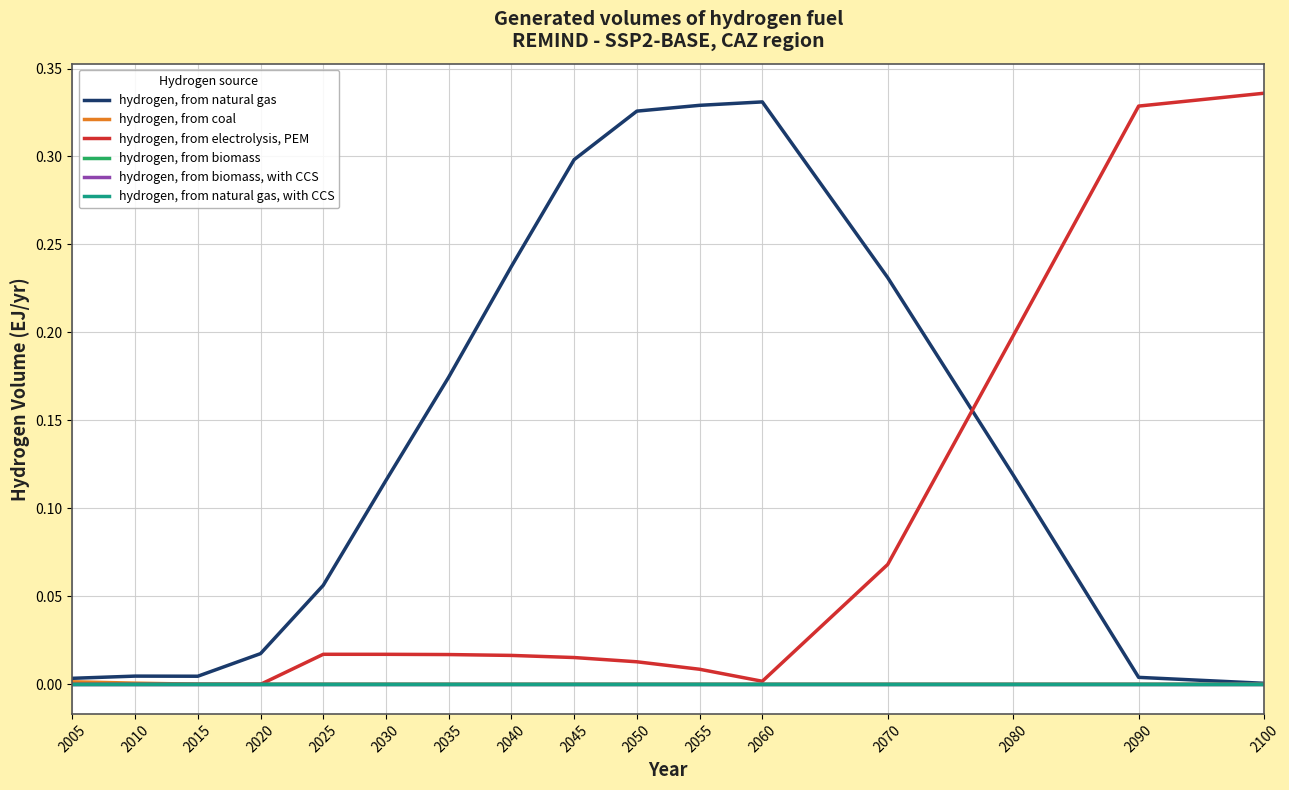

Reading right to left, what are all the values shown in this chart?

hydrogen, from natural gas: 2100=0.0	2090=0.0	2080=0.1	2070=0.2	2060=0.3	2055=0.3	2050=0.3	2045=0.3	2040=0.2	2035=0.2	2030=0.1	2025=0.1	2020=0.0	2015=0.0	2010=0.0	2005=0.0
hydrogen, from coal: 2100=0.0	2090=0.0	2080=0.0	2070=0.0	2060=0.0	2055=0.0	2050=0.0	2045=0.0	2040=0.0	2035=0.0	2030=0.0	2025=0.0	2020=0.0	2015=0.0	2010=0.0	2005=0.0
hydrogen, from electrolysis, PEM: 2100=0.3	2090=0.3	2080=0.2	2070=0.1	2060=0.0	2055=0.0	2050=0.0	2045=0.0	2040=0.0	2035=0.0	2030=0.0	2025=0.0	2020=0.0	2015=0.0	2010=0.0	2005=0.0
hydrogen, from biomass: 2100=0.0	2090=0.0	2080=0.0	2070=0.0	2060=0.0	2055=0.0	2050=0.0	2045=0.0	2040=0.0	2035=0.0	2030=0.0	2025=0.0	2020=0.0	2015=0.0	2010=0.0	2005=0.0
hydrogen, from biomass, with CCS: 2100=0.0	2090=0.0	2080=0.0	2070=0.0	2060=0.0	2055=0.0	2050=0.0	2045=0.0	2040=0.0	2035=0.0	2030=0.0	2025=0.0	2020=0.0	2015=0.0	2010=0.0	2005=0.0
hydrogen, from natural gas, with CCS: 2100=0.0	2090=0.0	2080=0.0	2070=0.0	2060=0.0	2055=0.0	2050=0.0	2045=0.0	2040=0.0	2035=0.0	2030=0.0	2025=0.0	2020=0.0	2015=0.0	2010=0.0	2005=0.0